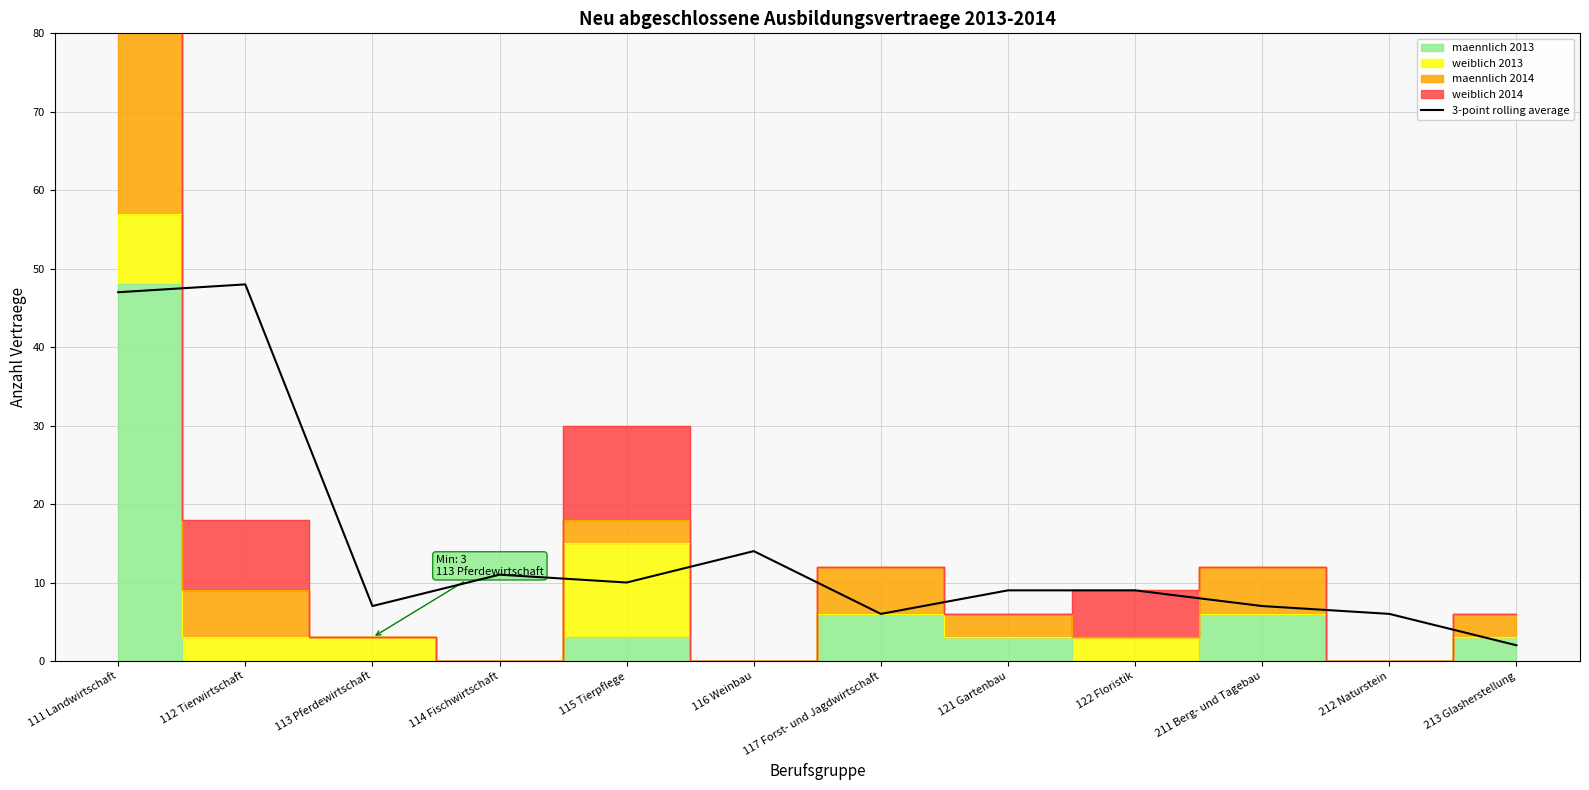

Where is the data nearest to the value 25?

116 Weinbau